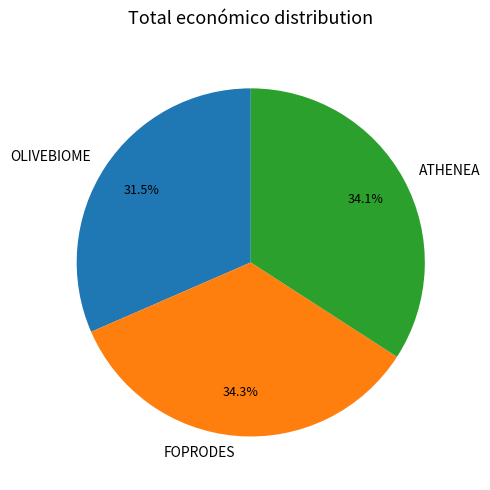

Is there any slice that represents more than half of the pie?

No